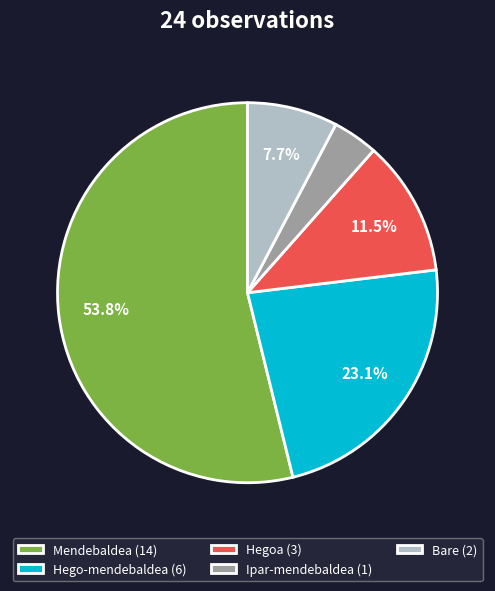

Which slice is the largest?

Mendebaldea